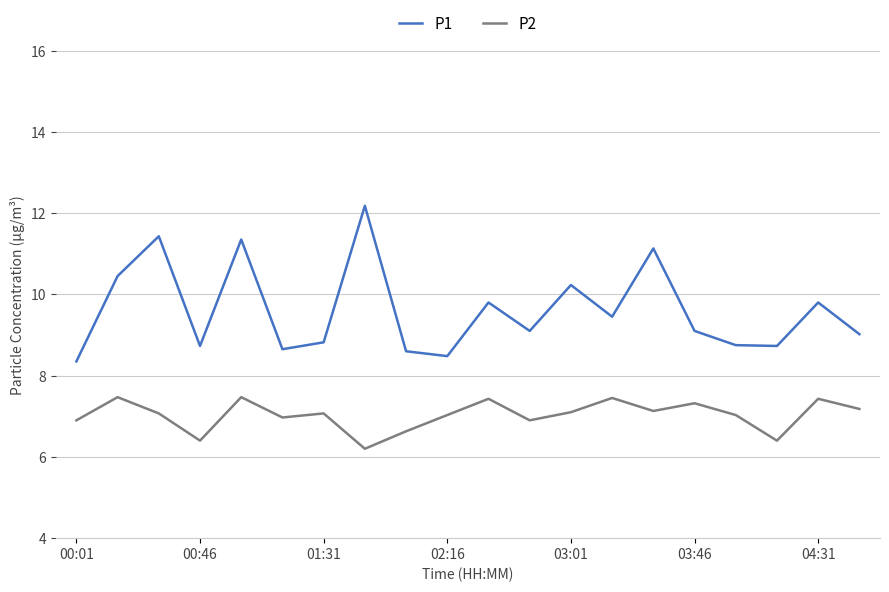

How many lines are shown in the chart?

2